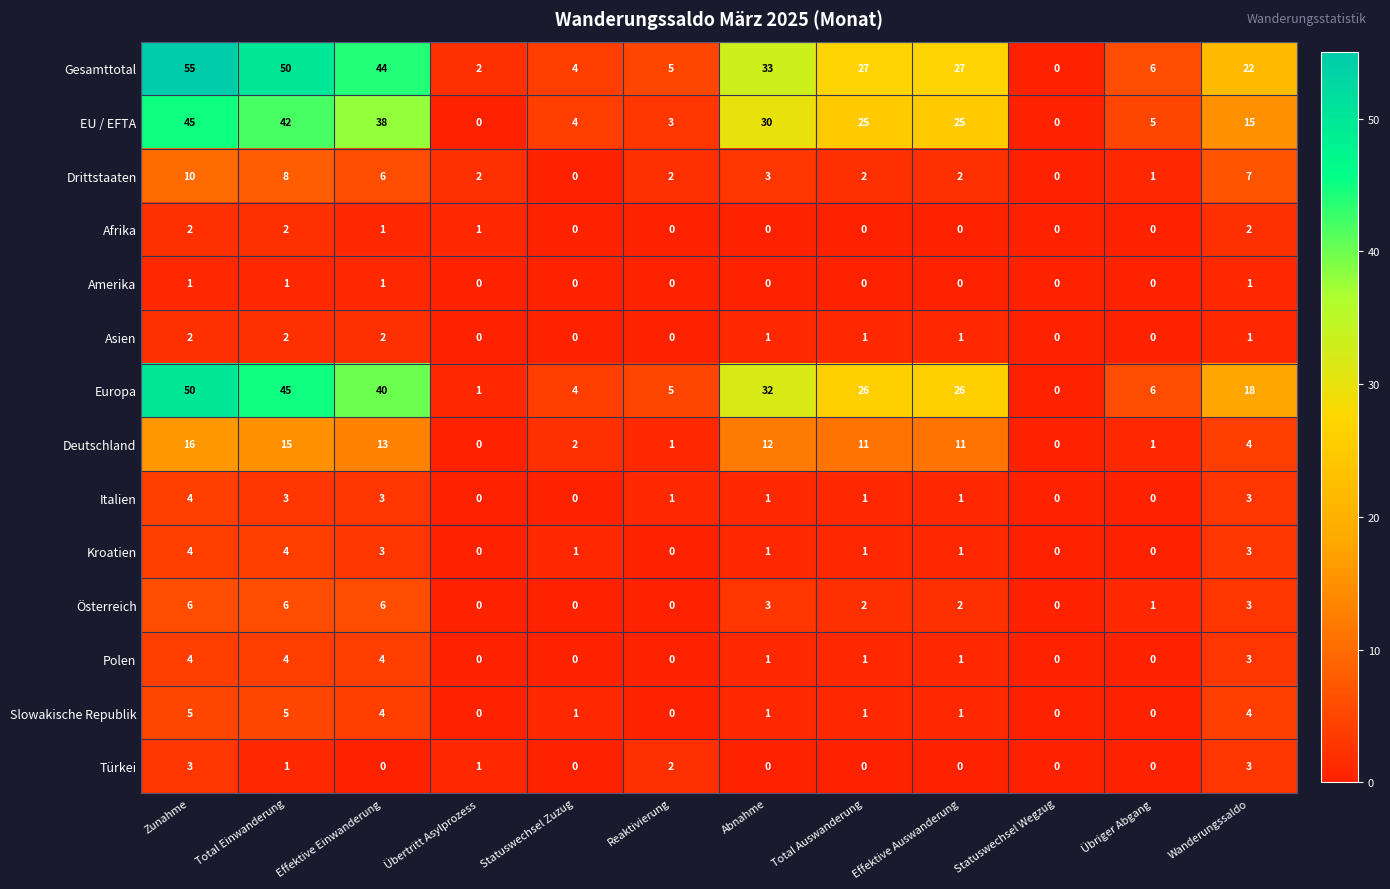

What is the total value across all series at Zunahme?

207